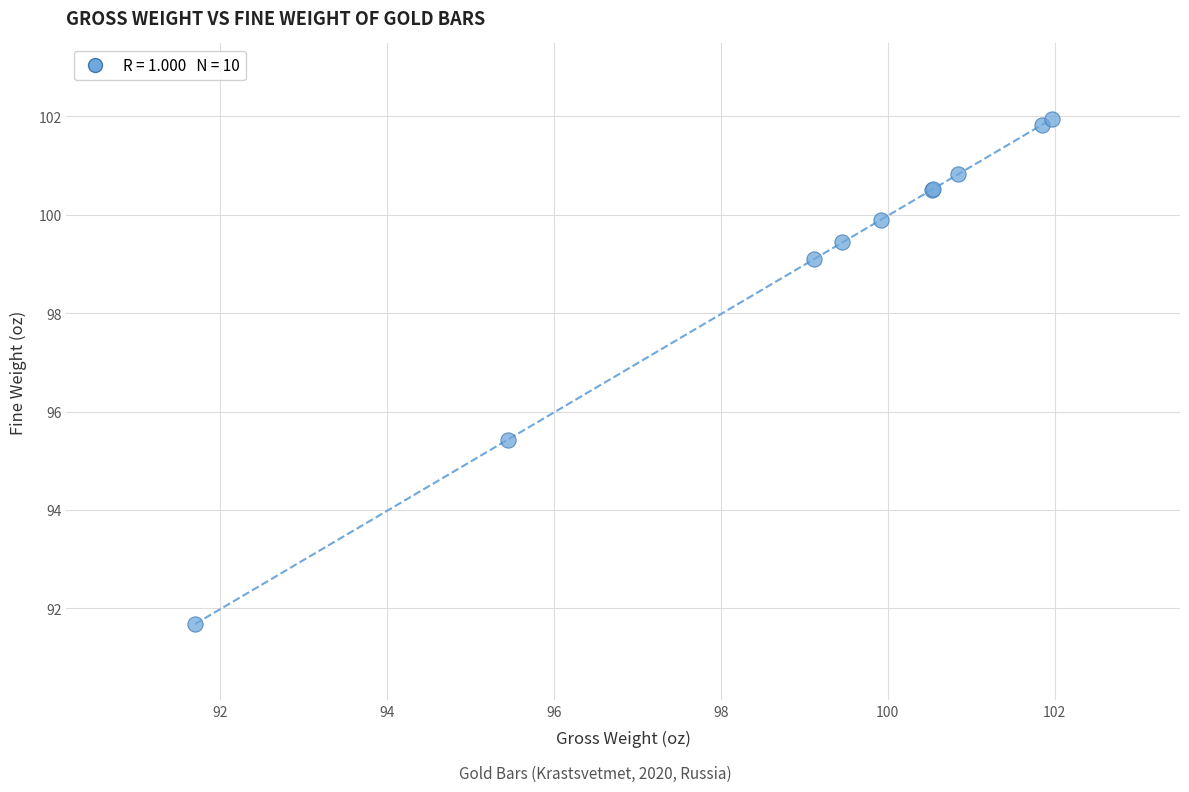

What Y value in the scatter plot is closest to 96?

95.4